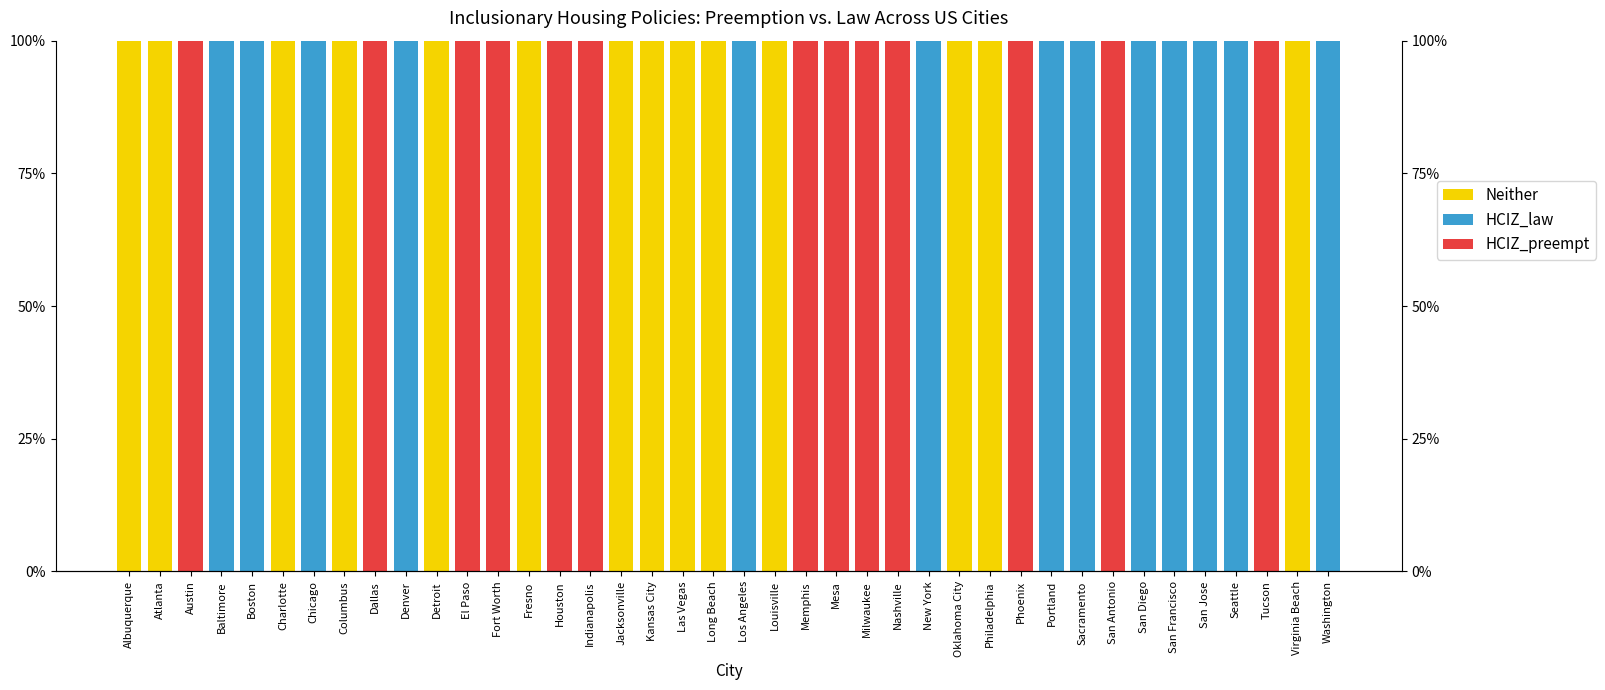

True or false: HCIZ_law has a value of 2 at Boston.

False